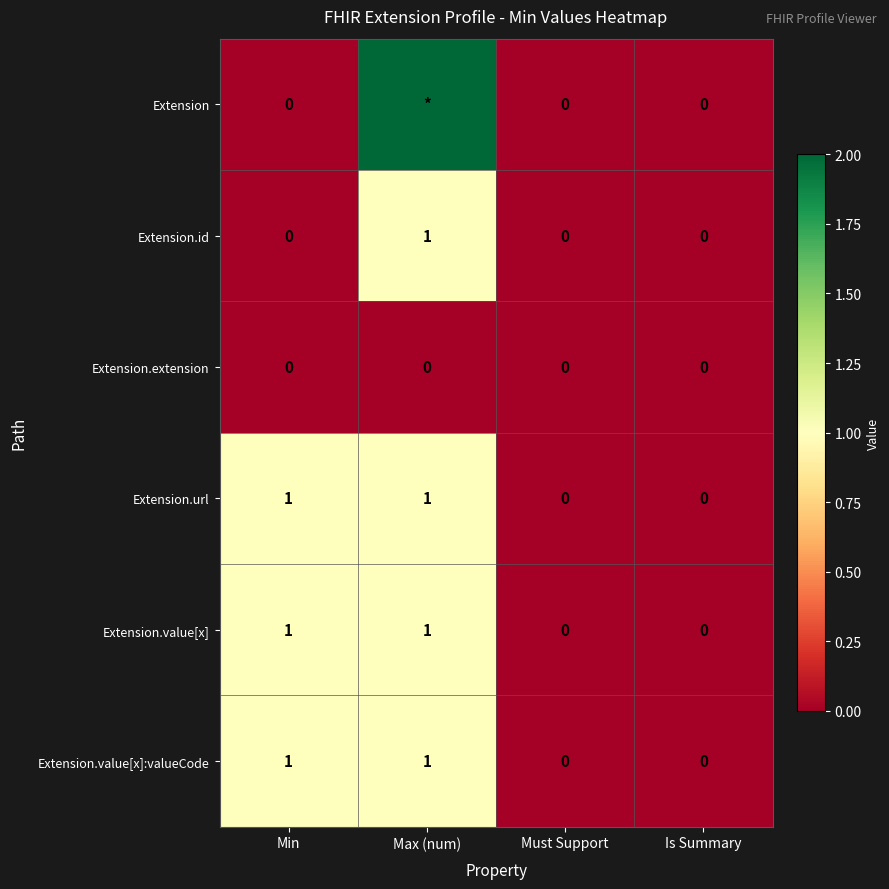

At which category does the chart reach its minimum across all series?

Min